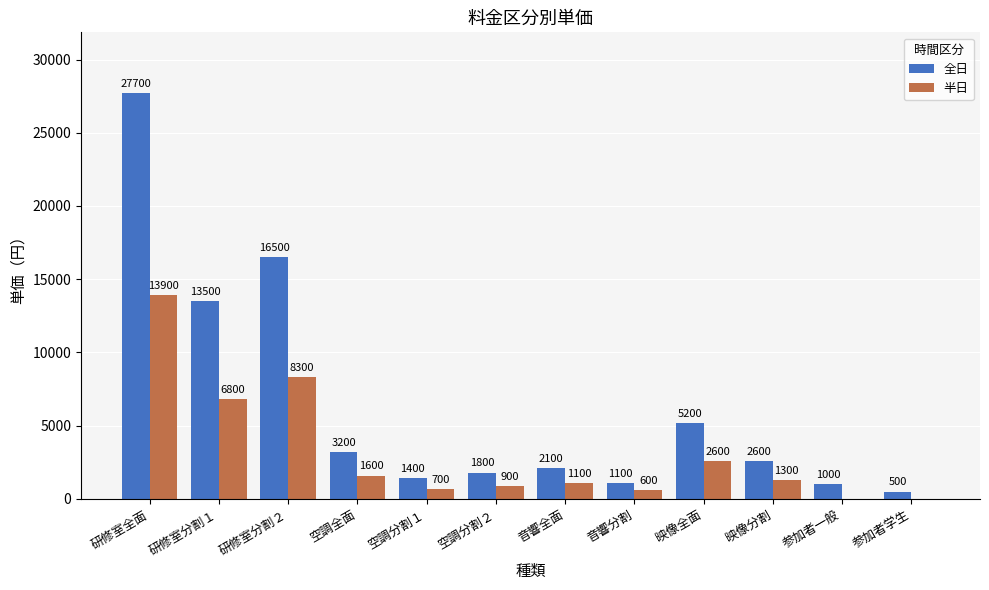

What is the total value across all series at 空調分割２?

2700